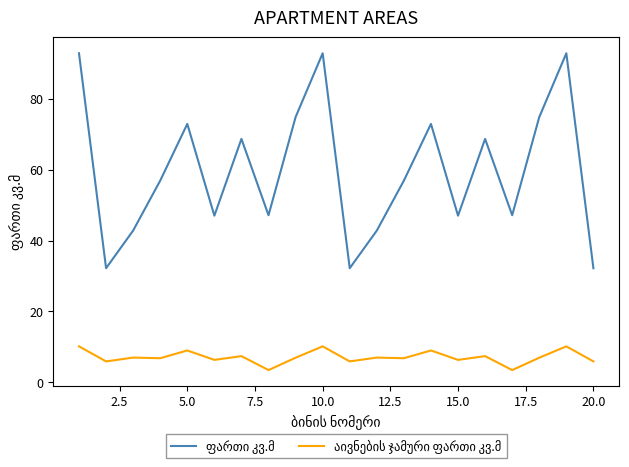

At how many categories does at least one series exceed 33?

17